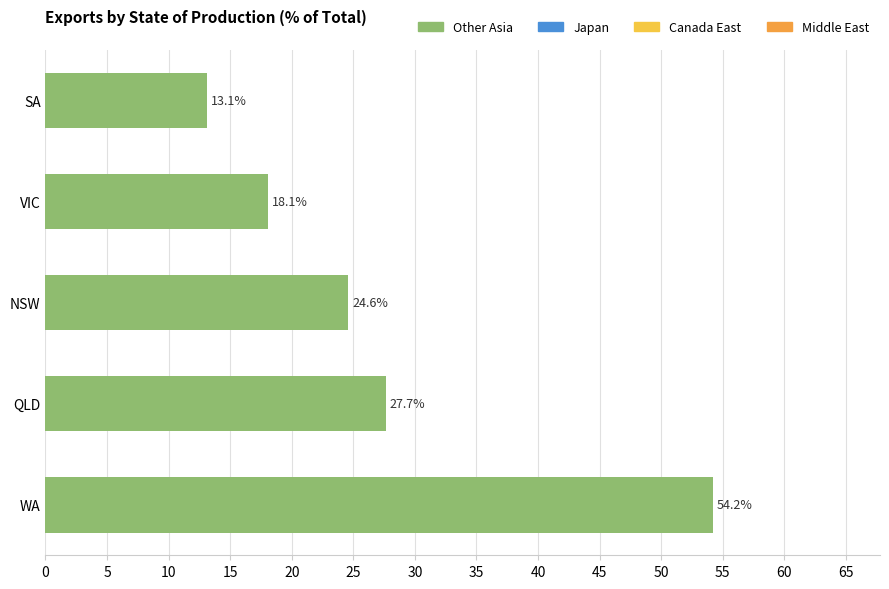

How many bars are there in total?

5